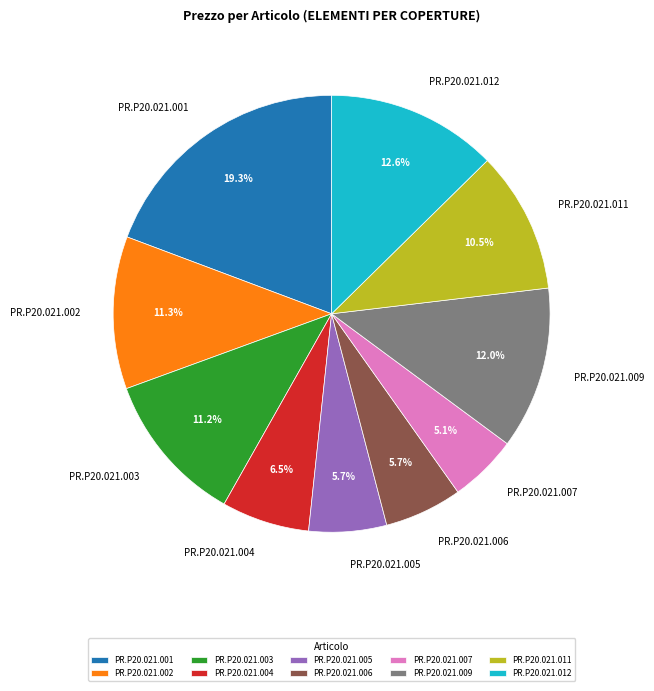

To the nearest percent, what portion does PR.P20.021.001 represent?

19%